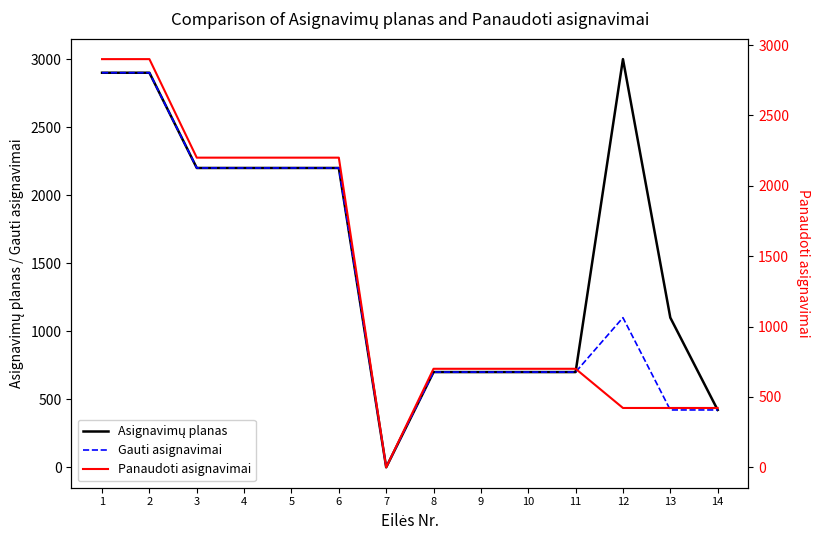

How many series are shown in this chart?

3